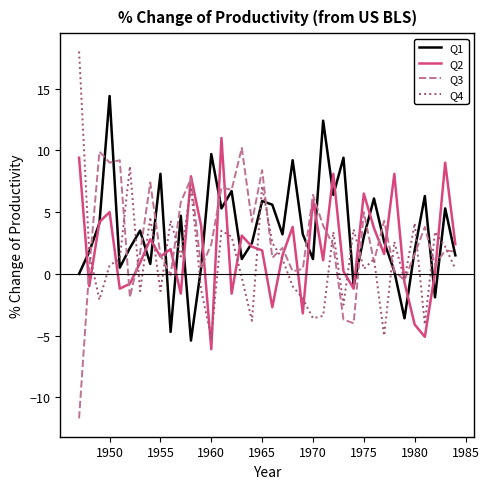

How many categories are shown in the chart?

38